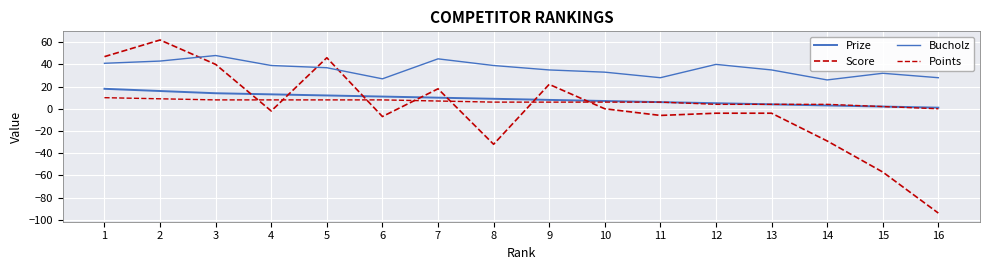

The Score series shows 40 at 3. True or false?

True